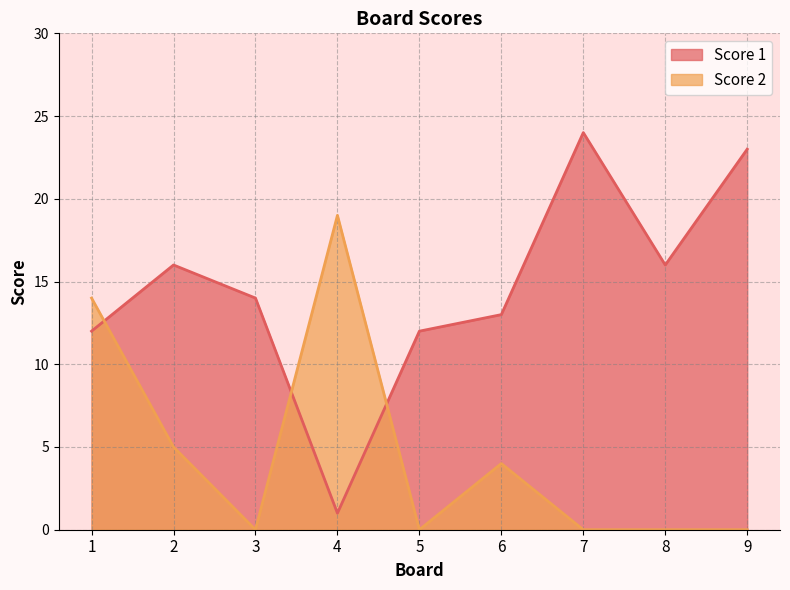

Reading right to left, what are all the values shown in this chart?

Score 1: 23	16	24	13	12	1	14	16	12
Score 2: 0	0	0	4	0	19	0	5	14